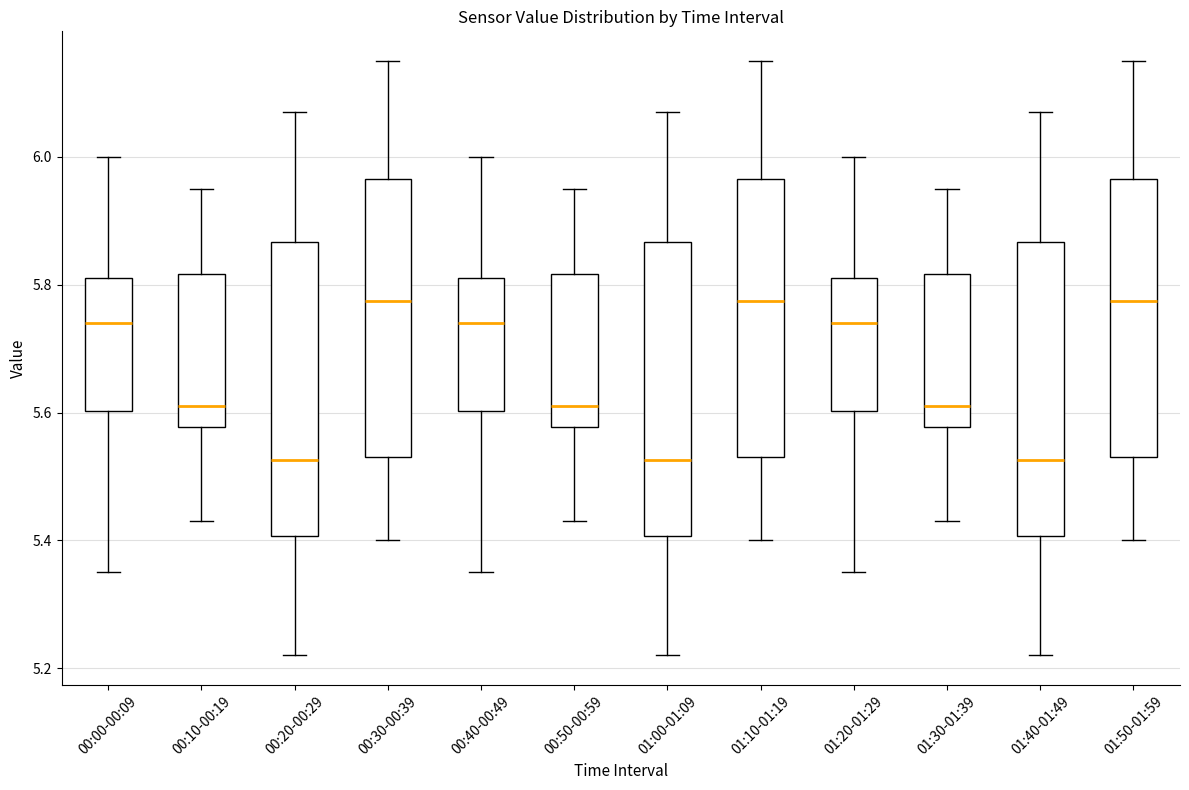

Where does the median line of the box for 00:50-00:59 sit on the y-axis? The values are not printed on the chart, so give them approximately, as read against the axis.

5.62